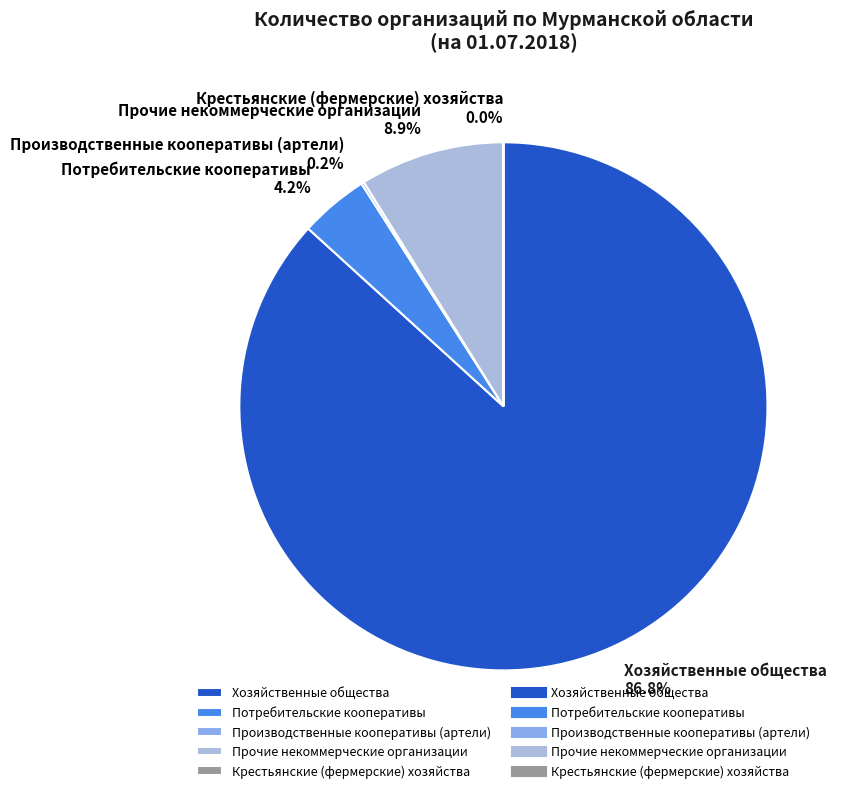

What percentage is the Потребительские кооперативы slice, to the nearest percent?

4%